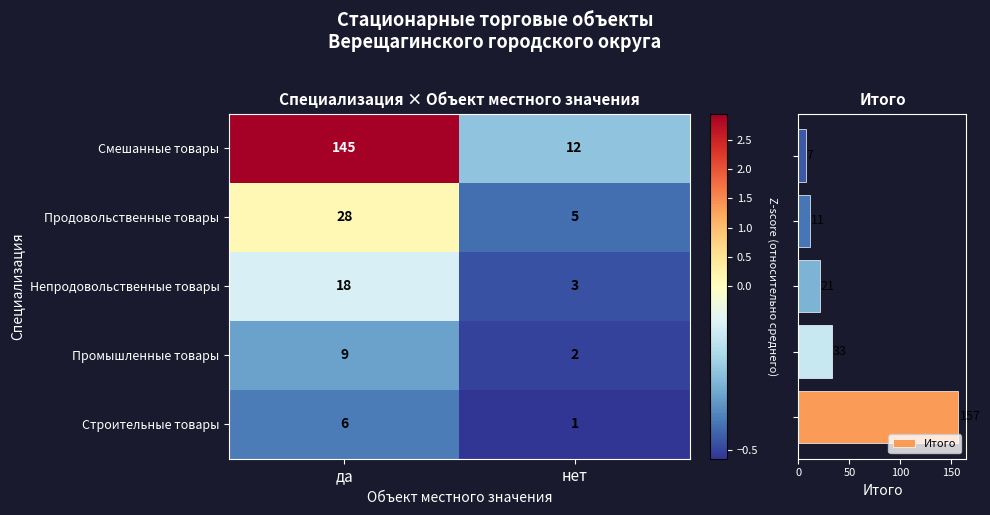

Is the value of Промышленные товары at да greater than the value of Непродовольственные товары at да?

No